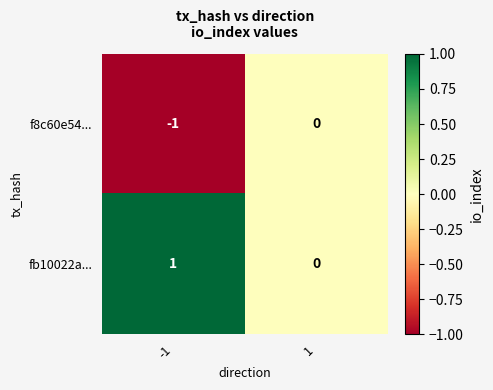

List the labels in order of fb10022a... value, smallest first.

1, -1